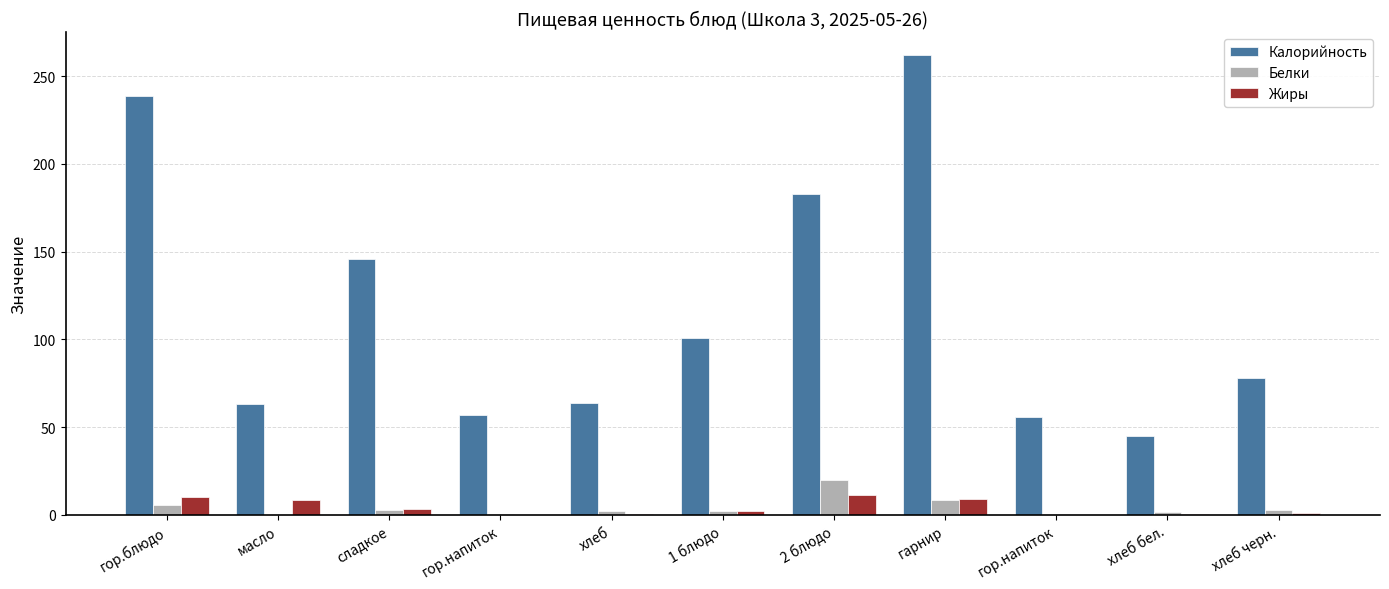

How many data points does each series have?

11